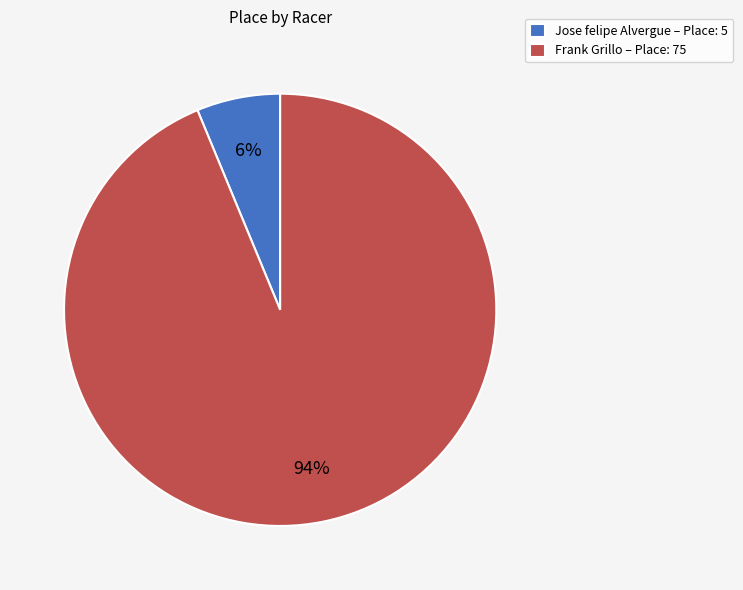

To the nearest percent, what percentage of the pie is Frank?

94%